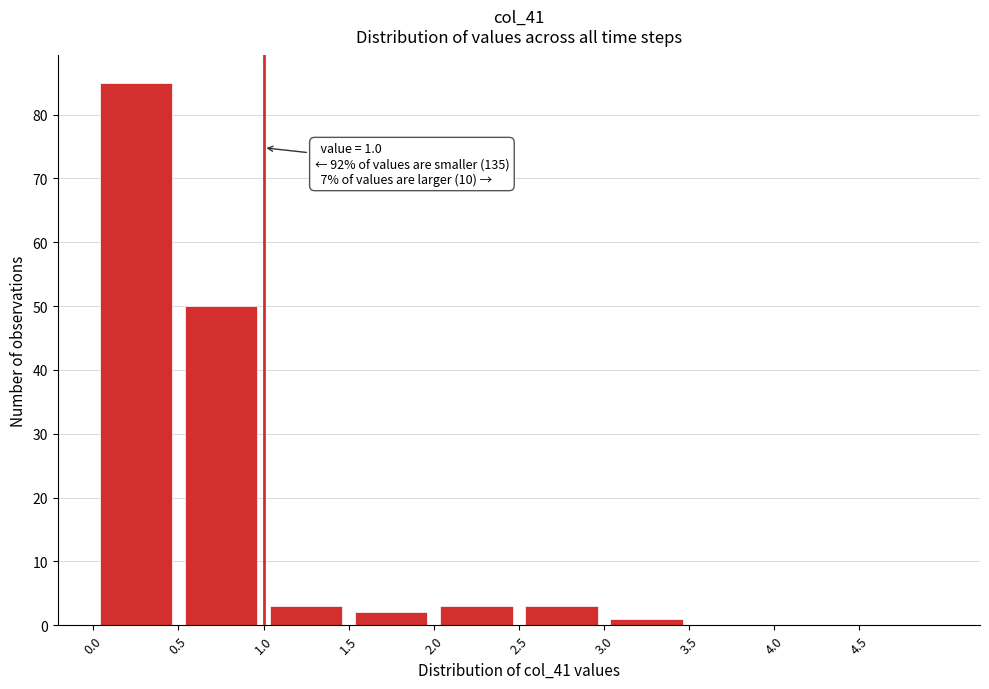

Which range on the x-axis has the tallest bar?

0.0 to 0.5